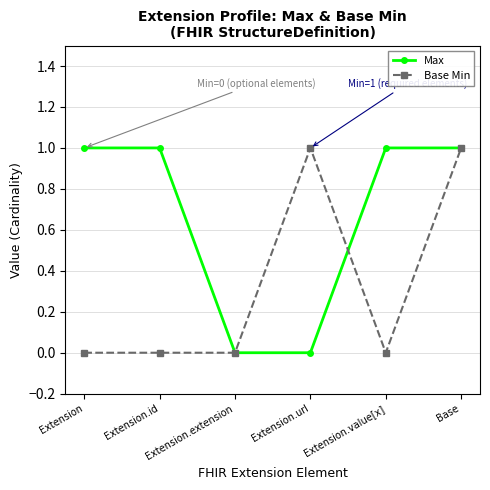

What is the label of the 4th point from the right?

Extension.extension